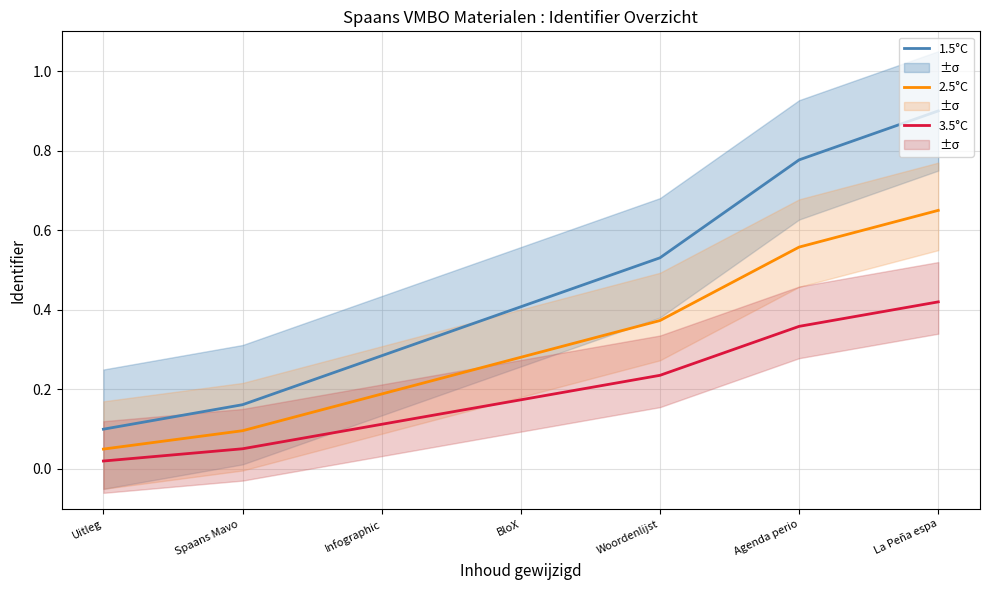

The value of 2.5°C at La Peña espa is 0.7. True or false?

True